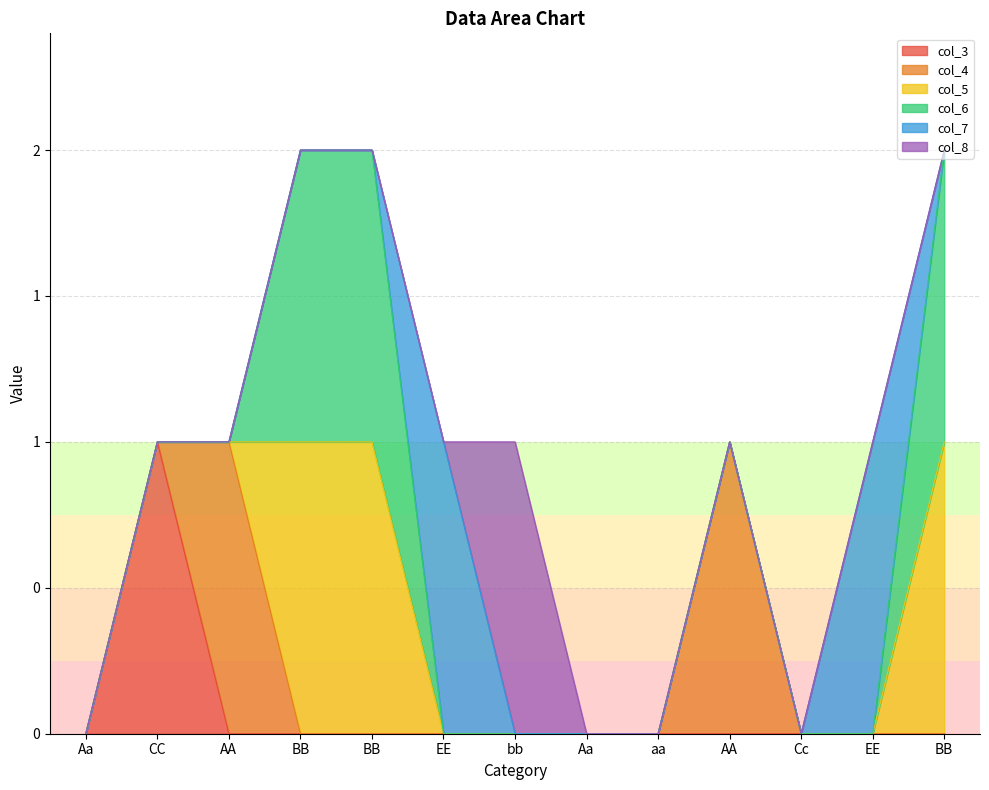

The col_7 series shows 0 at BB. True or false?

True